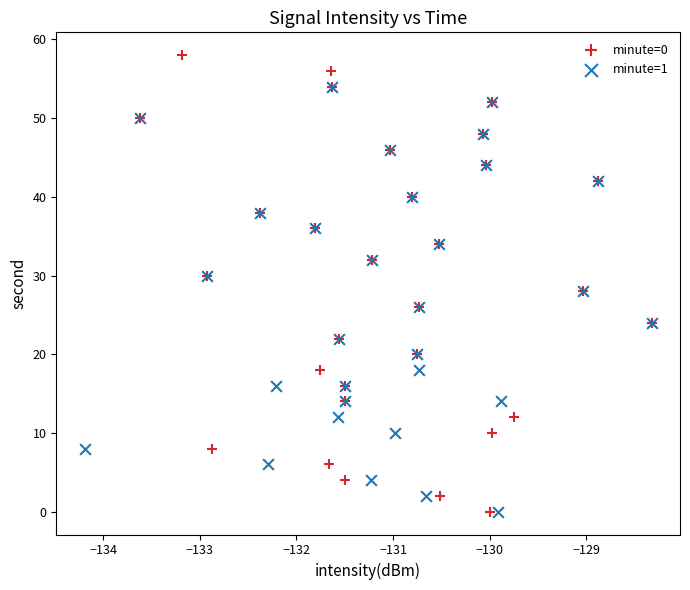

What are all the series names shown in the legend?

minute=0, minute=1